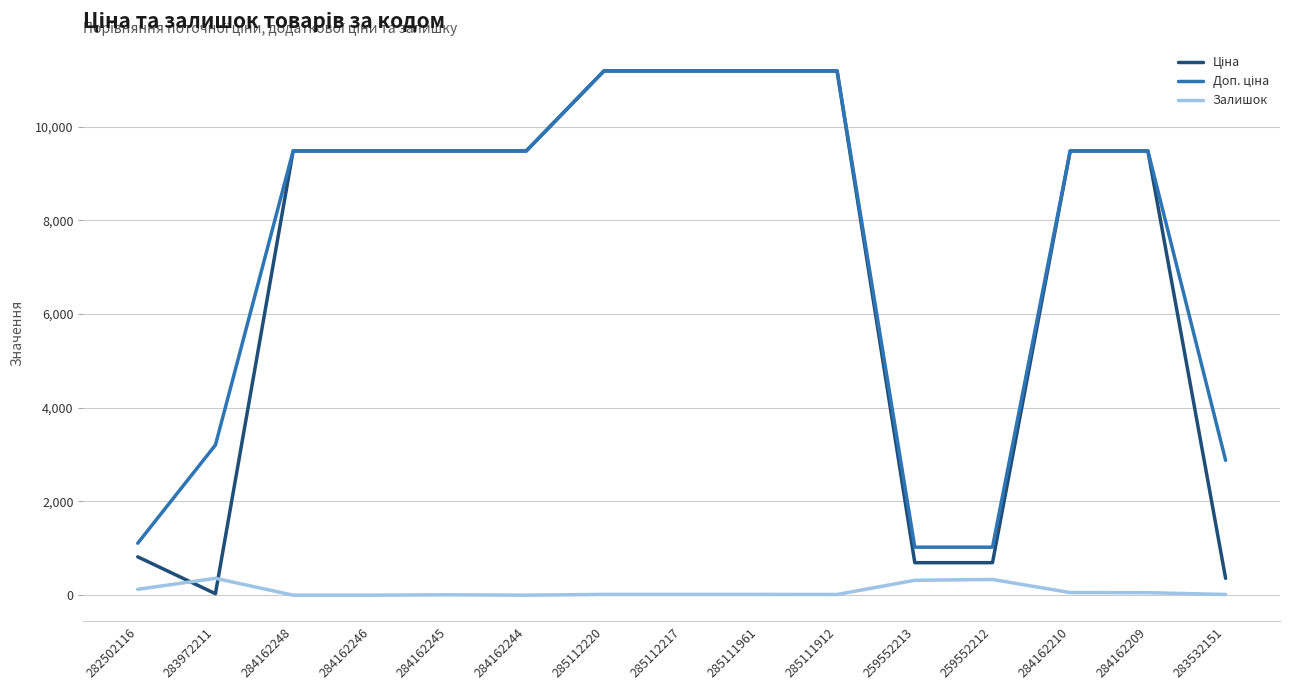

What is the sum of the Залишок values at 259552212 and 283532151?

350.0